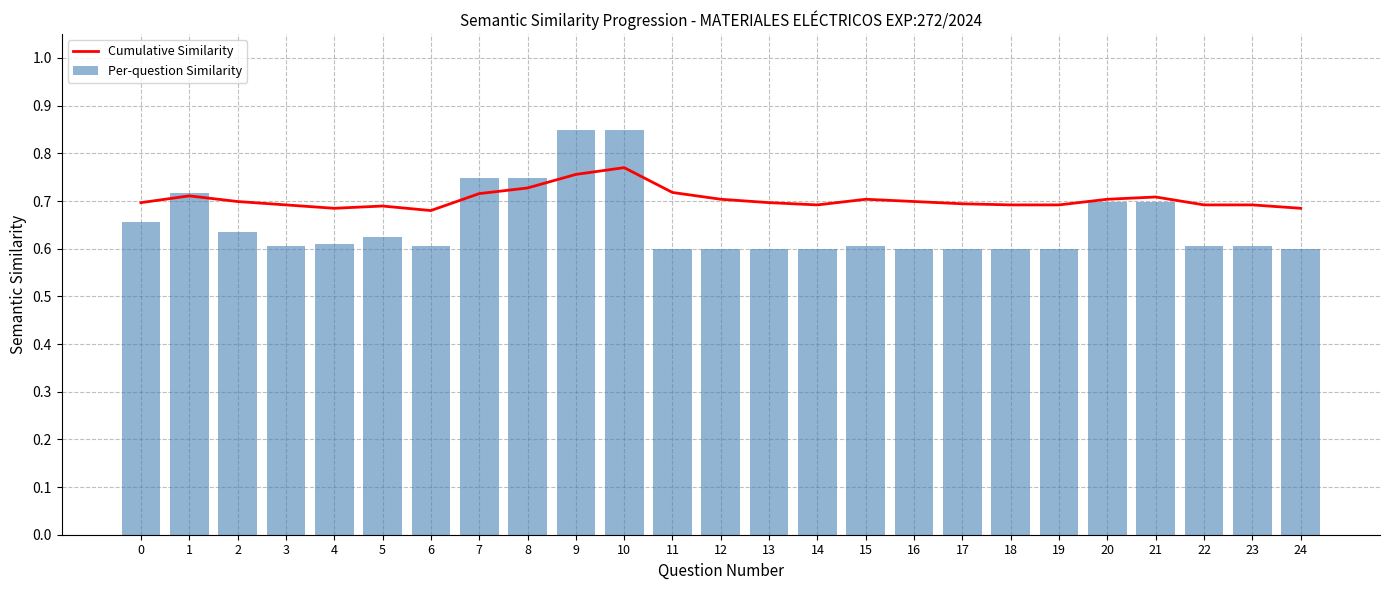

What is the sum of all Cumulative Similarity values?

17.6